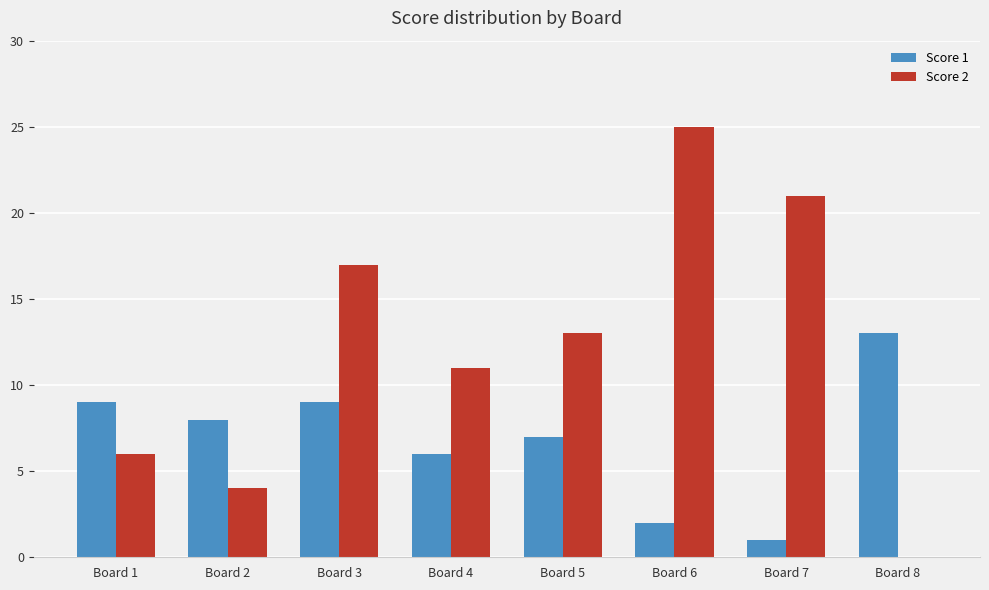

How many groups of bars are there?

8